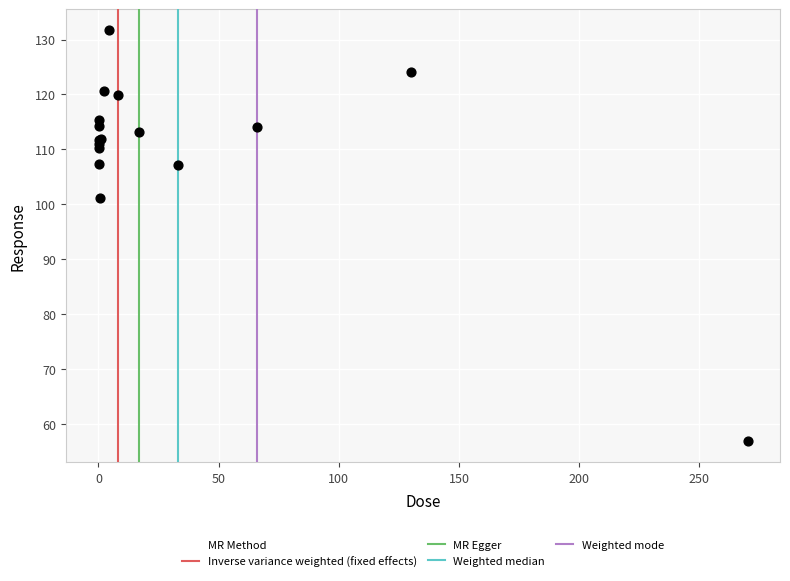

What Y value in the scatter plot is closest to 94?

101.1